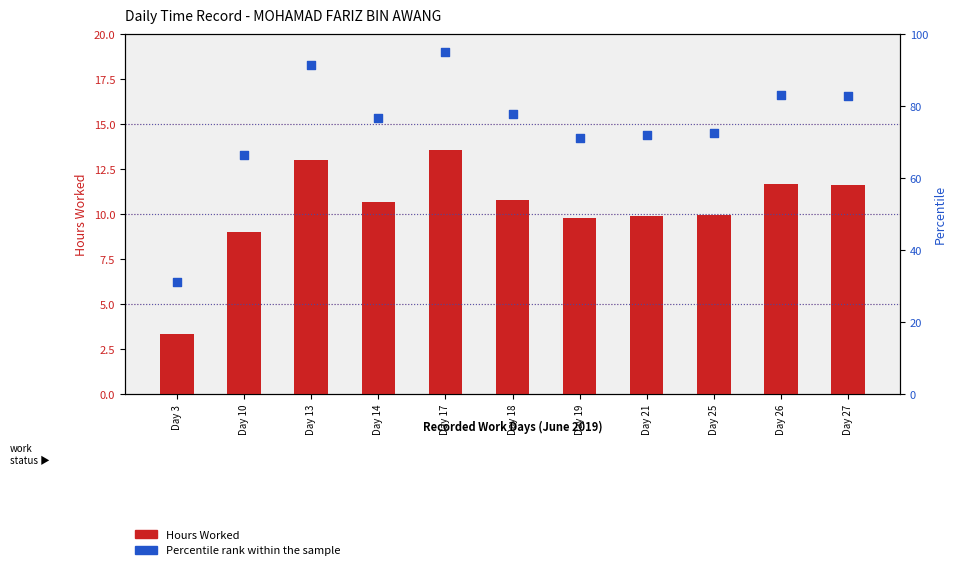

At how many categories does at least one series exceed 32?

10